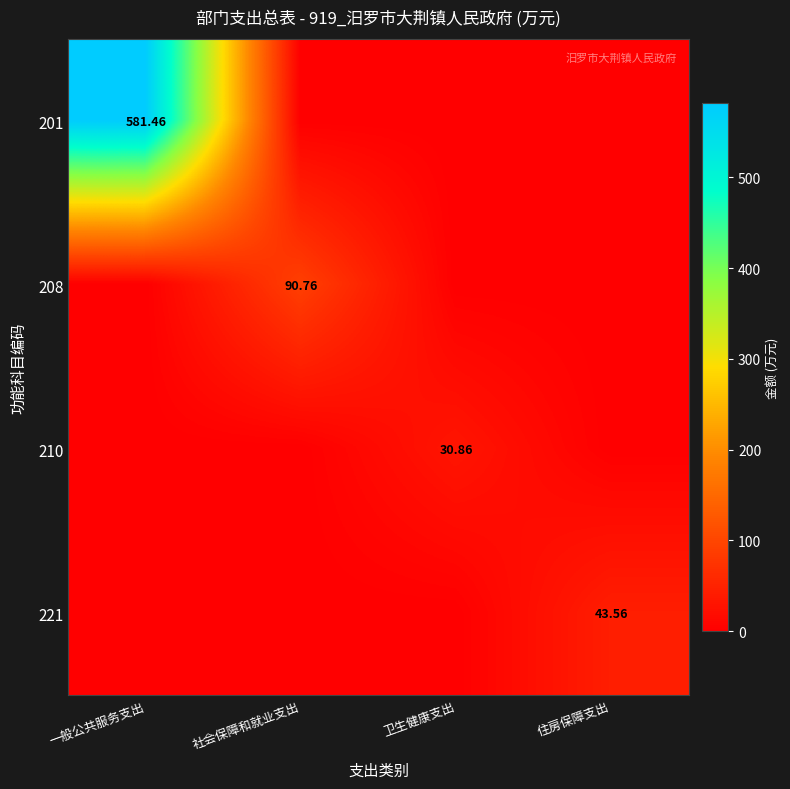

What is the total value across all series at 一般公共服务支出?

581.5